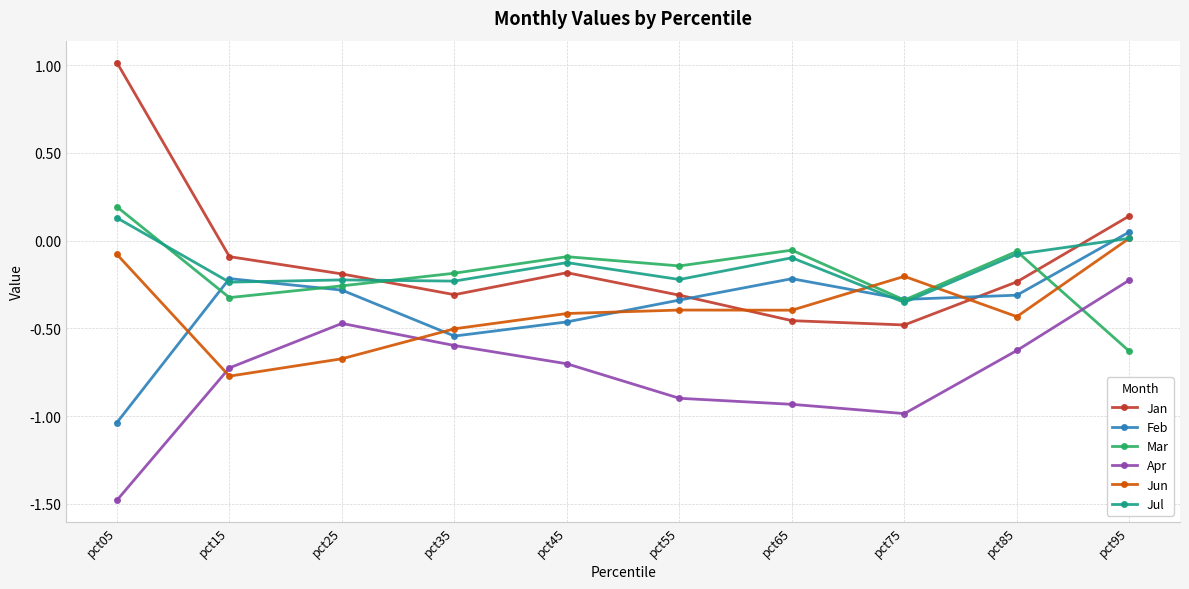

At which label does Jan first exceed 0?

pct05